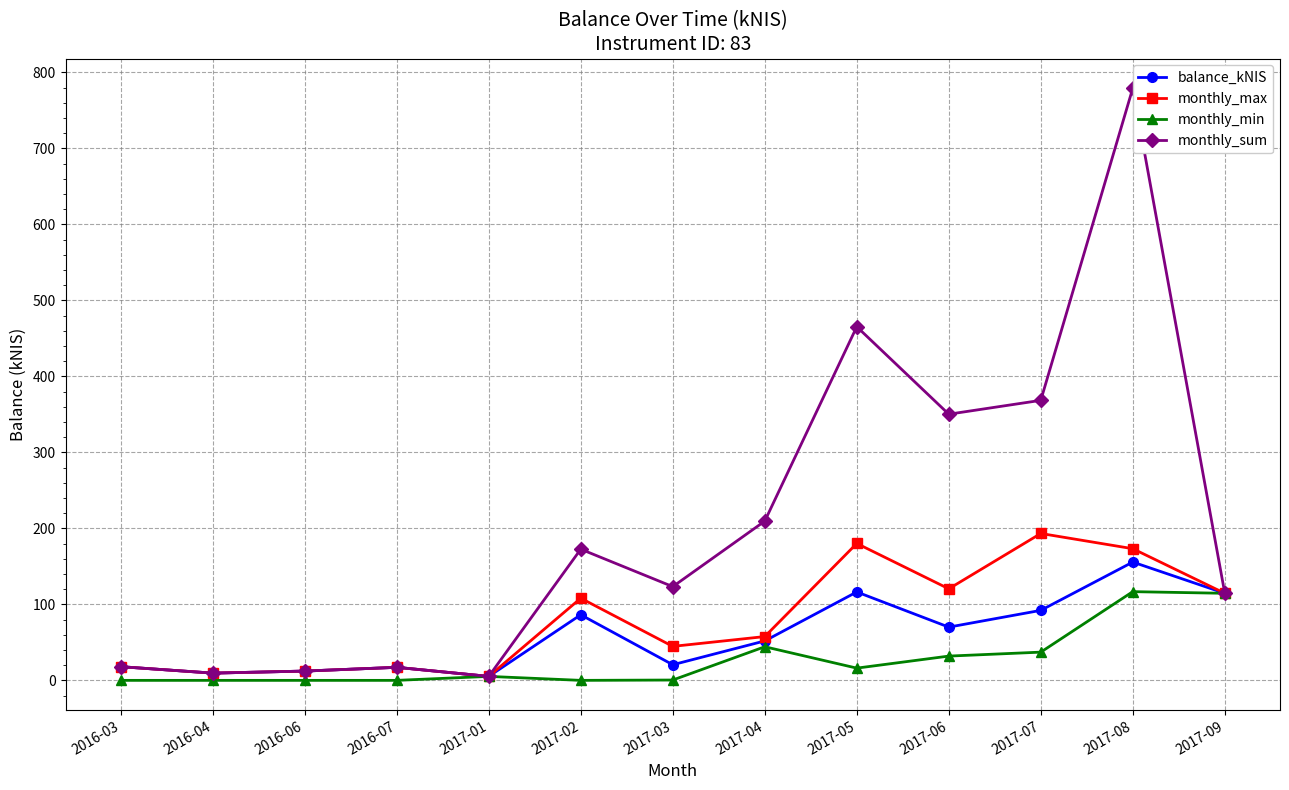

How many values in the balance_kNIS series exceed 51?

7